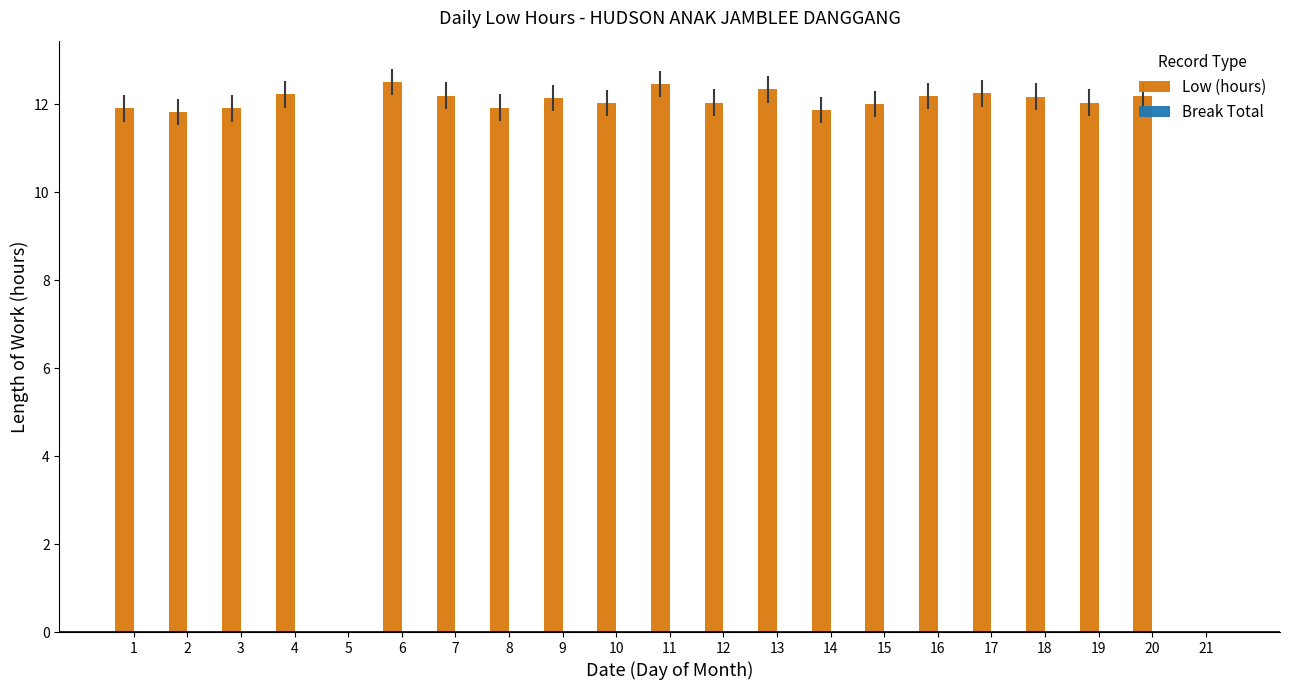

How many categories are shown in the chart?

21